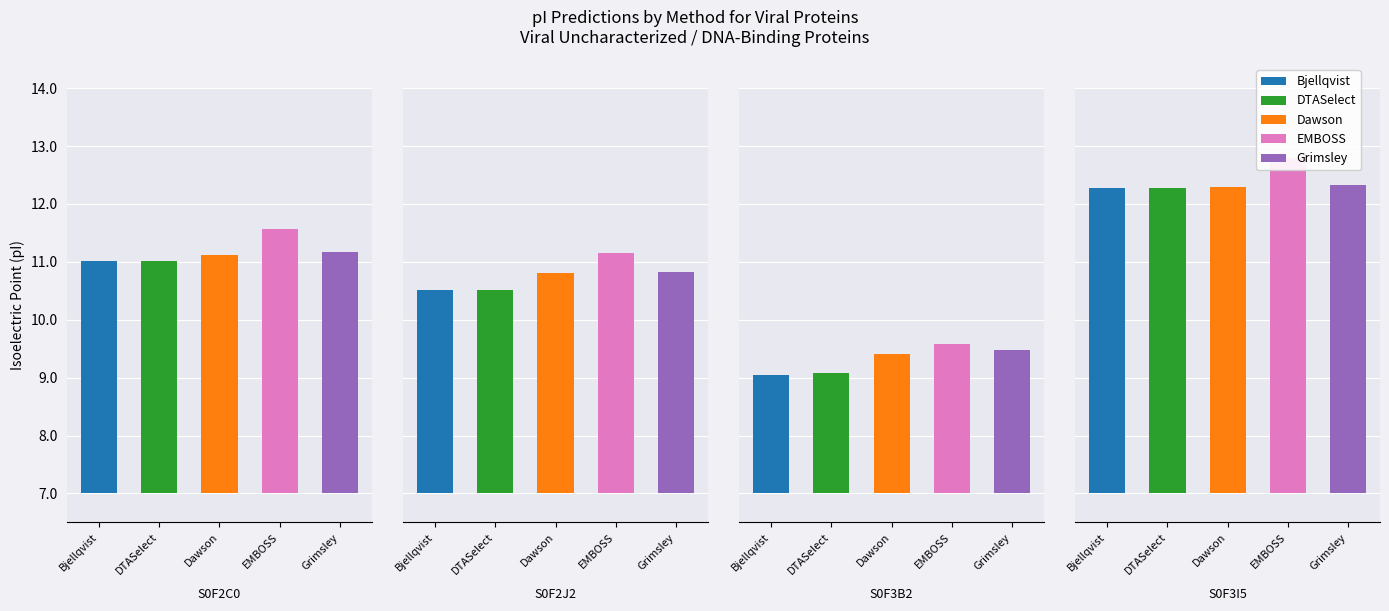

At how many categories does at least one series exceed 11?

3